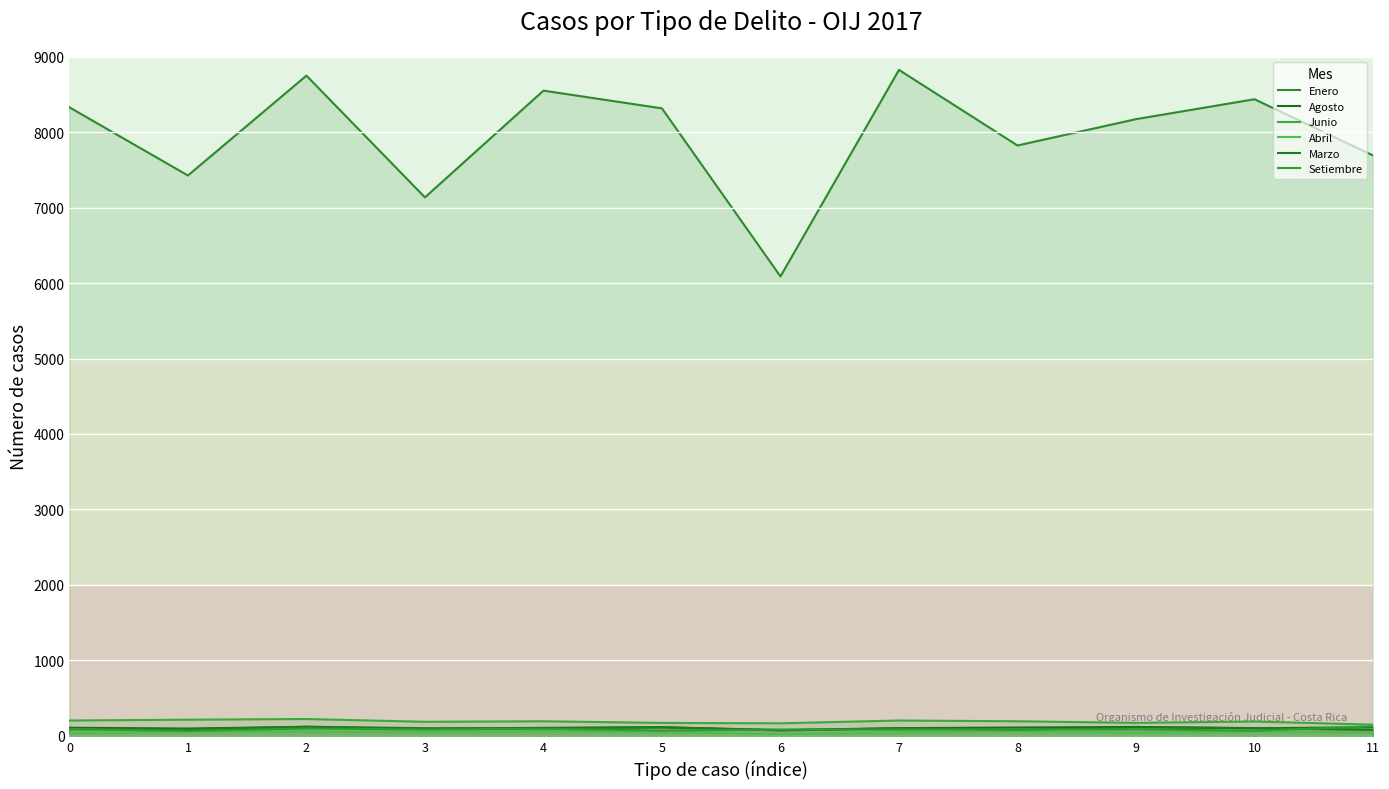

What is the total value across all series at 6?

6500